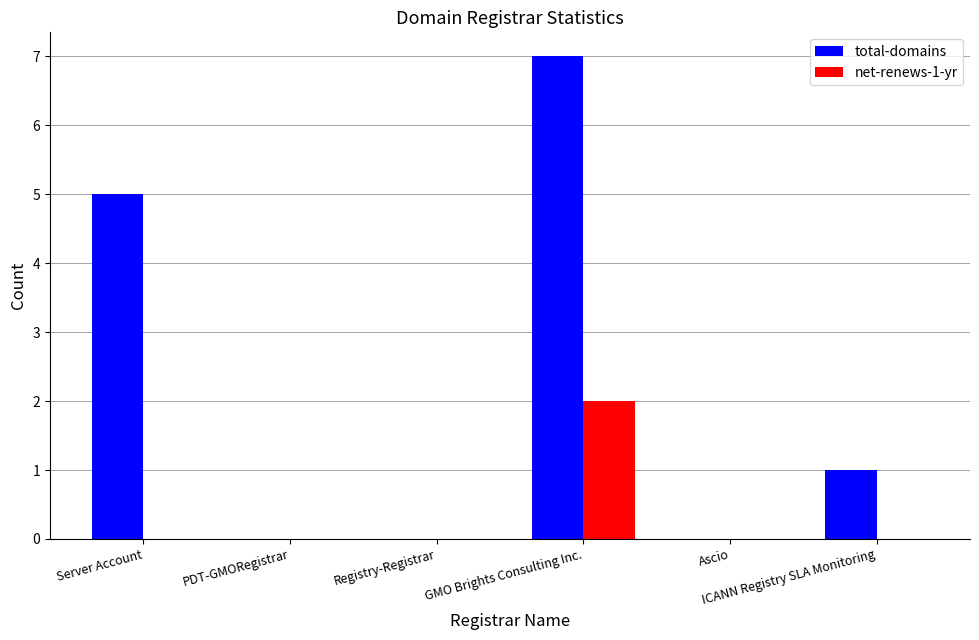

How many categories are shown in the chart?

6